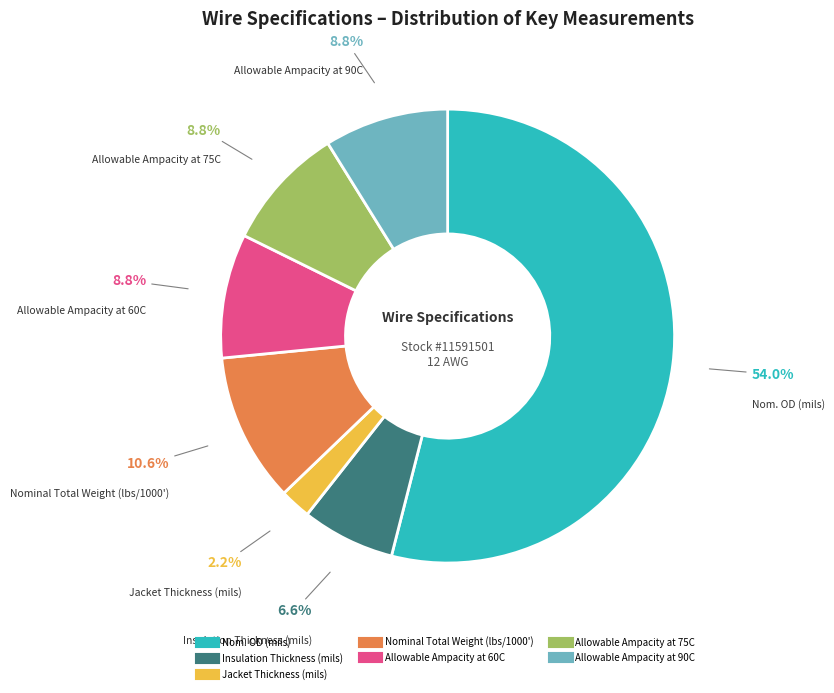

Count the number of slices in the pie.

7